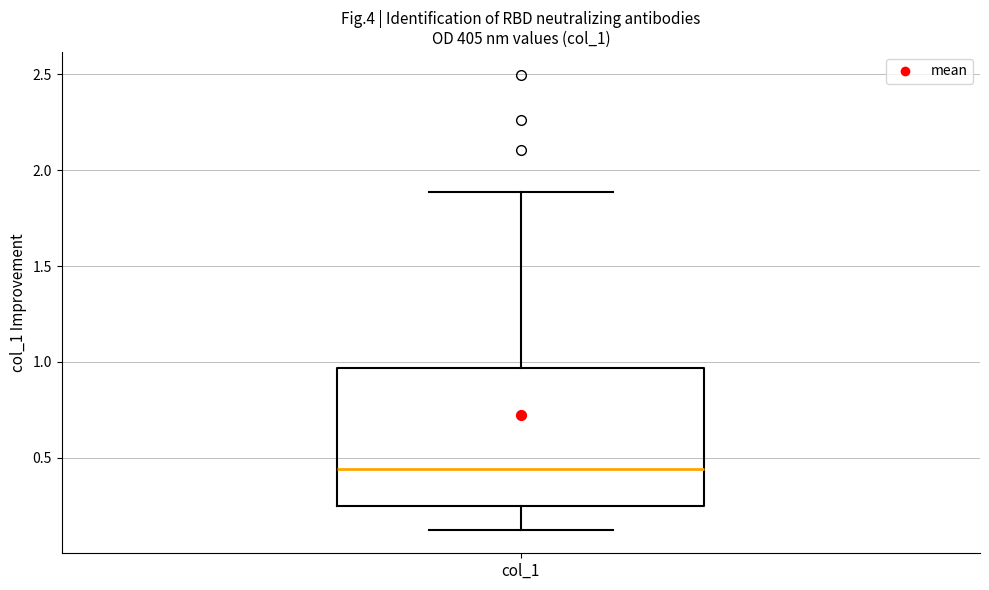

Read this box plot against the y-axis: the position of the median line, the range covered by the box, and the ends of both whiskers. The values are not printed on the chart, so give them approximately, as read against the axis.

median 0.45, box 0.25 to 0.95, whiskers 0.10 to 1.90